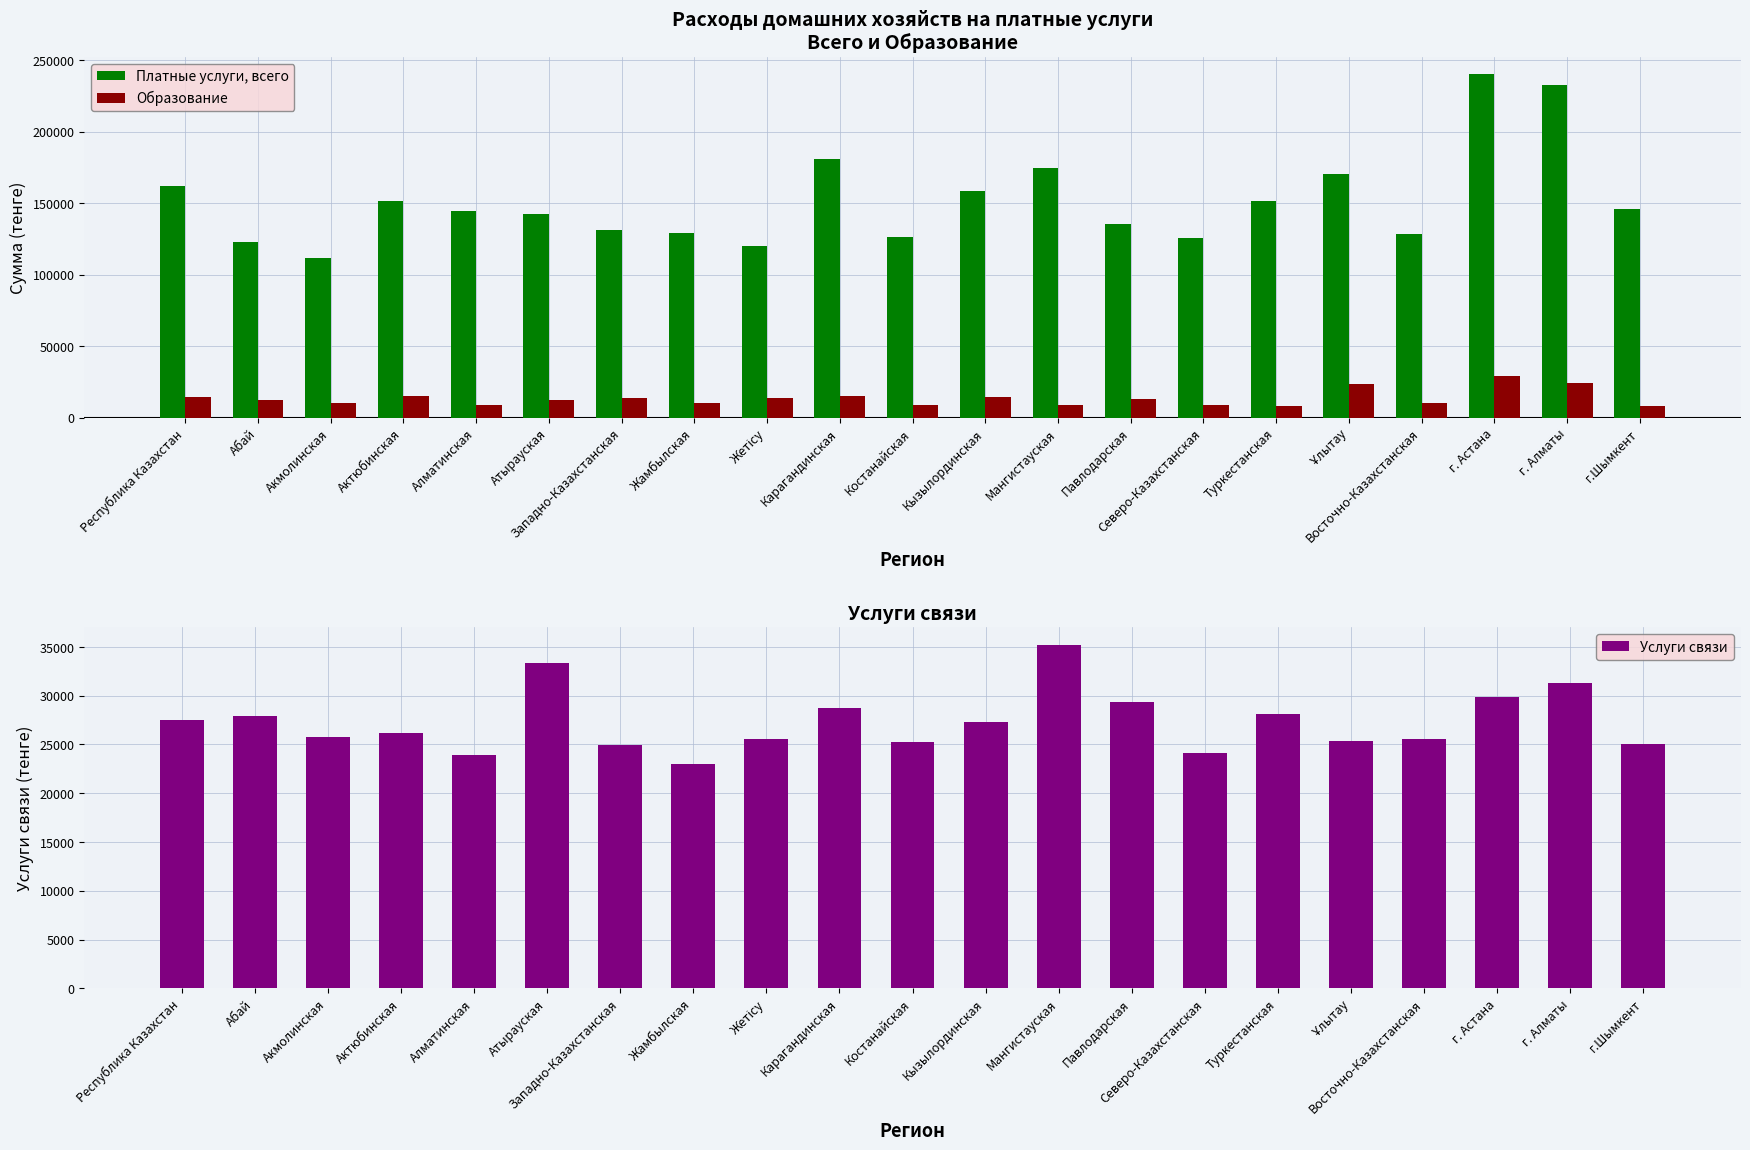

Reading left to right, what are all the values shown in this chart?

Платные услуги, всего: Республика Казахстан=161990	Абай=122762	Акмолинская=111414	Актюбинская=151366	Алматинская=144503	Атырауская=142282	Западно-Казахстанская=131371	Жамбылская=128940	Жетісу=119953	Карагандинская=180481	Костанайская=125963	Кызылординская=158701	Мангистауская=174278	Павлодарская=135641	Северо-Казахстанская=125345	Туркестанская=151568	Ұлытау=170006	Восточно-Казахстанская=128684	г. Астана=240136	г. Алматы=232767	г.Шымкент=145796
Образование: Республика Казахстан=14448	Абай=12258	Акмолинская=10360	Актюбинская=15474	Алматинская=9204	Атырауская=12115	Западно-Казахстанская=14043	Жамбылская=10302	Жетісу=14076	Карагандинская=15077	Костанайская=8776	Кызылординская=14314	Мангистауская=8973	Павлодарская=12751	Северо-Казахстанская=9104	Туркестанская=8162	Ұлытау=23615	Восточно-Казахстанская=10482	г. Астана=29083	г. Алматы=23907	г.Шымкент=8497
Услуги связи: Республика Казахстан=27560	Абай=27875	Акмолинская=25796	Актюбинская=26217	Алматинская=23941	Атырауская=33344	Западно-Казахстанская=24995	Жамбылская=22957	Жетісу=25546	Карагандинская=28744	Костанайская=25212	Кызылординская=27349	Мангистауская=35237	Павлодарская=29319	Северо-Казахстанская=24174	Туркестанская=28108	Ұлытау=25386	Восточно-Казахстанская=25557	г. Астана=29893	г. Алматы=31331	г.Шымкент=25083